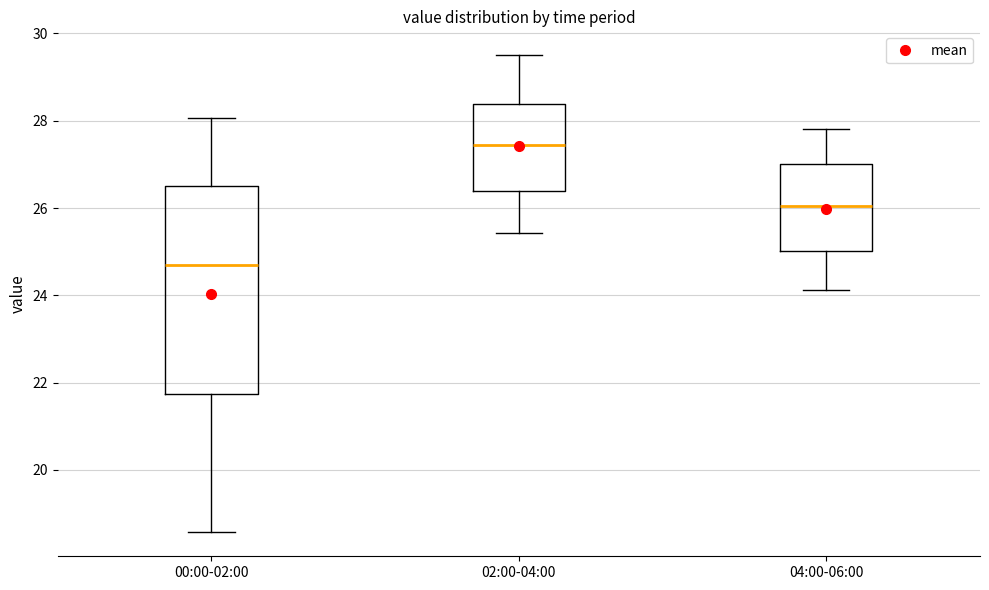

Comparing the boxes themselves (not the whiskers), which one is the tallest?

00:00-02:00